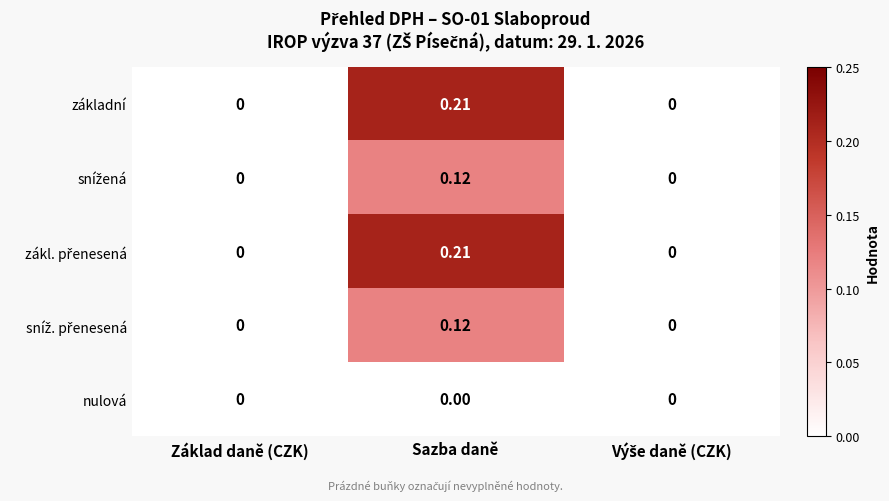

At which category is the sum across all series the highest?

Sazba daně